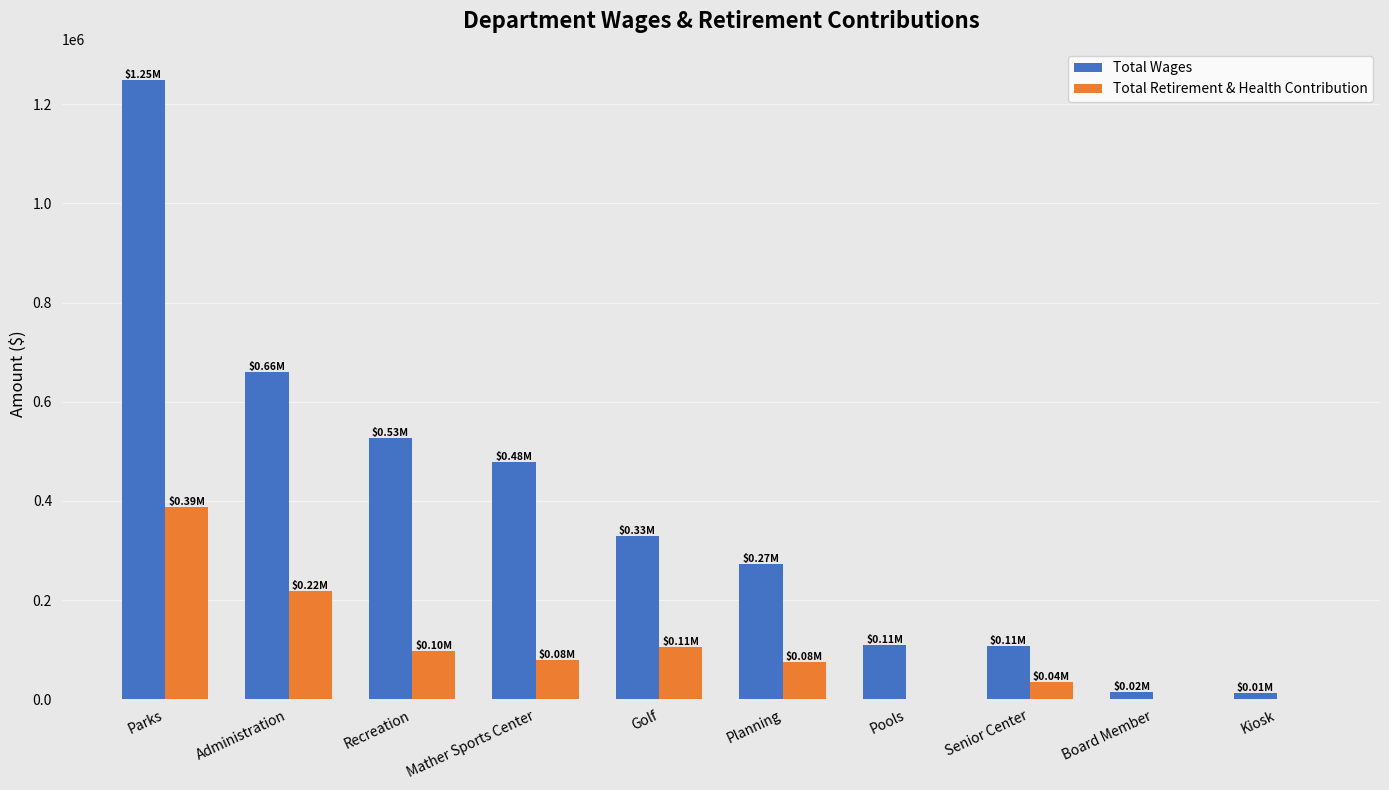

At which category is the sum across all series the highest?

Parks